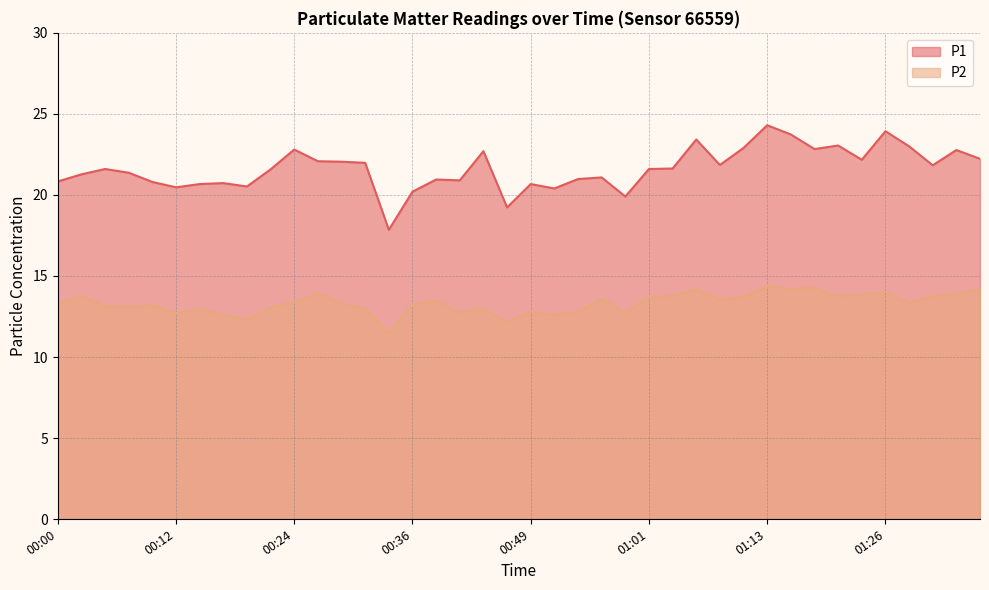

Which series changed the most between 00:41 and 01:31?

P2